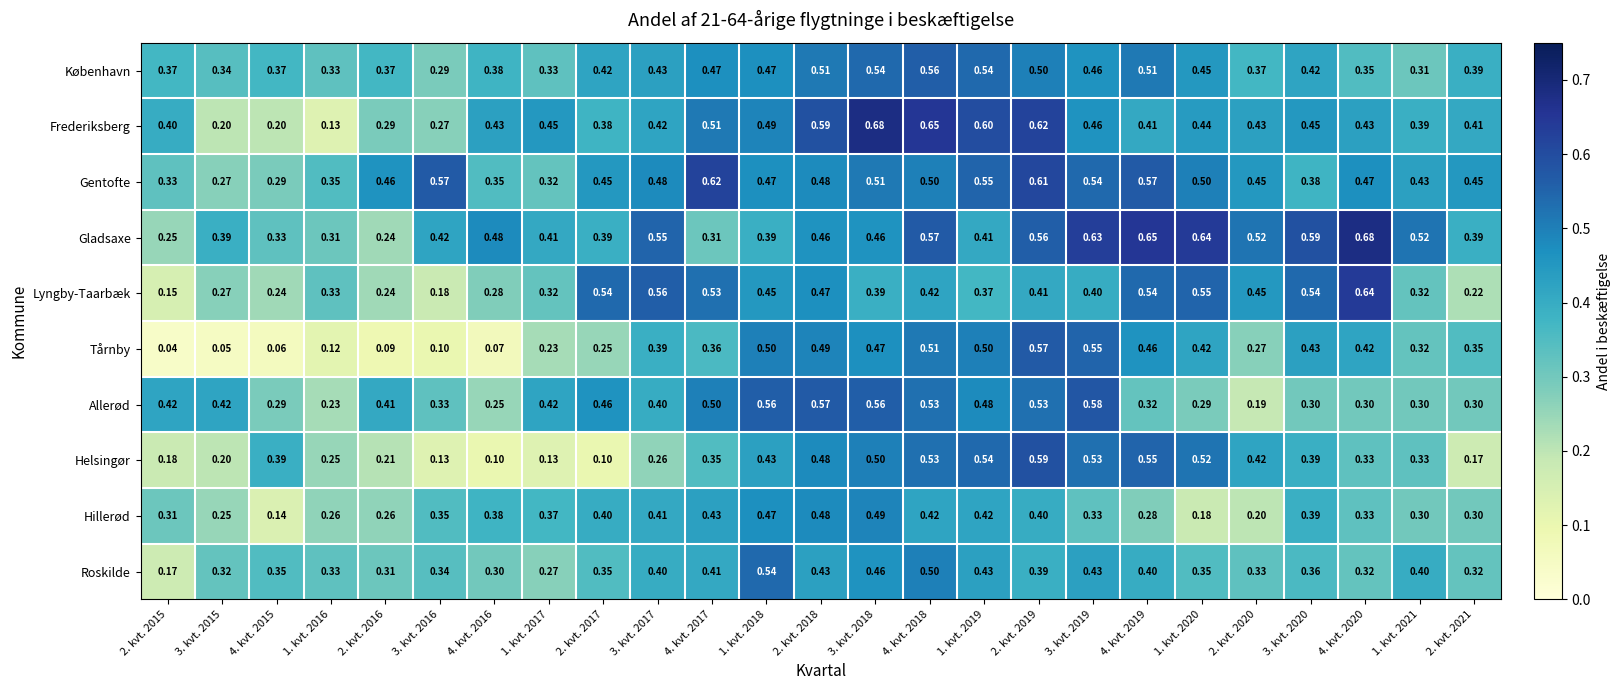

Which series has the widest spread of values?

Frederiksberg